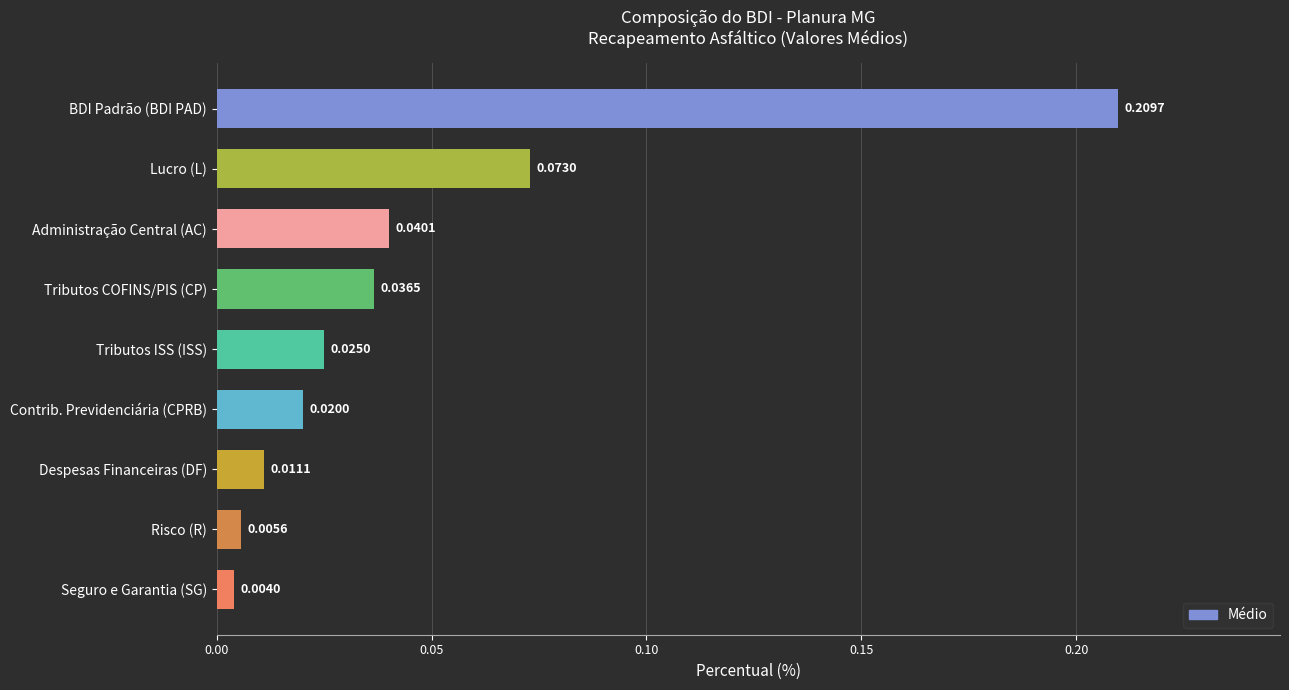

What is the sum of all values?

0.4